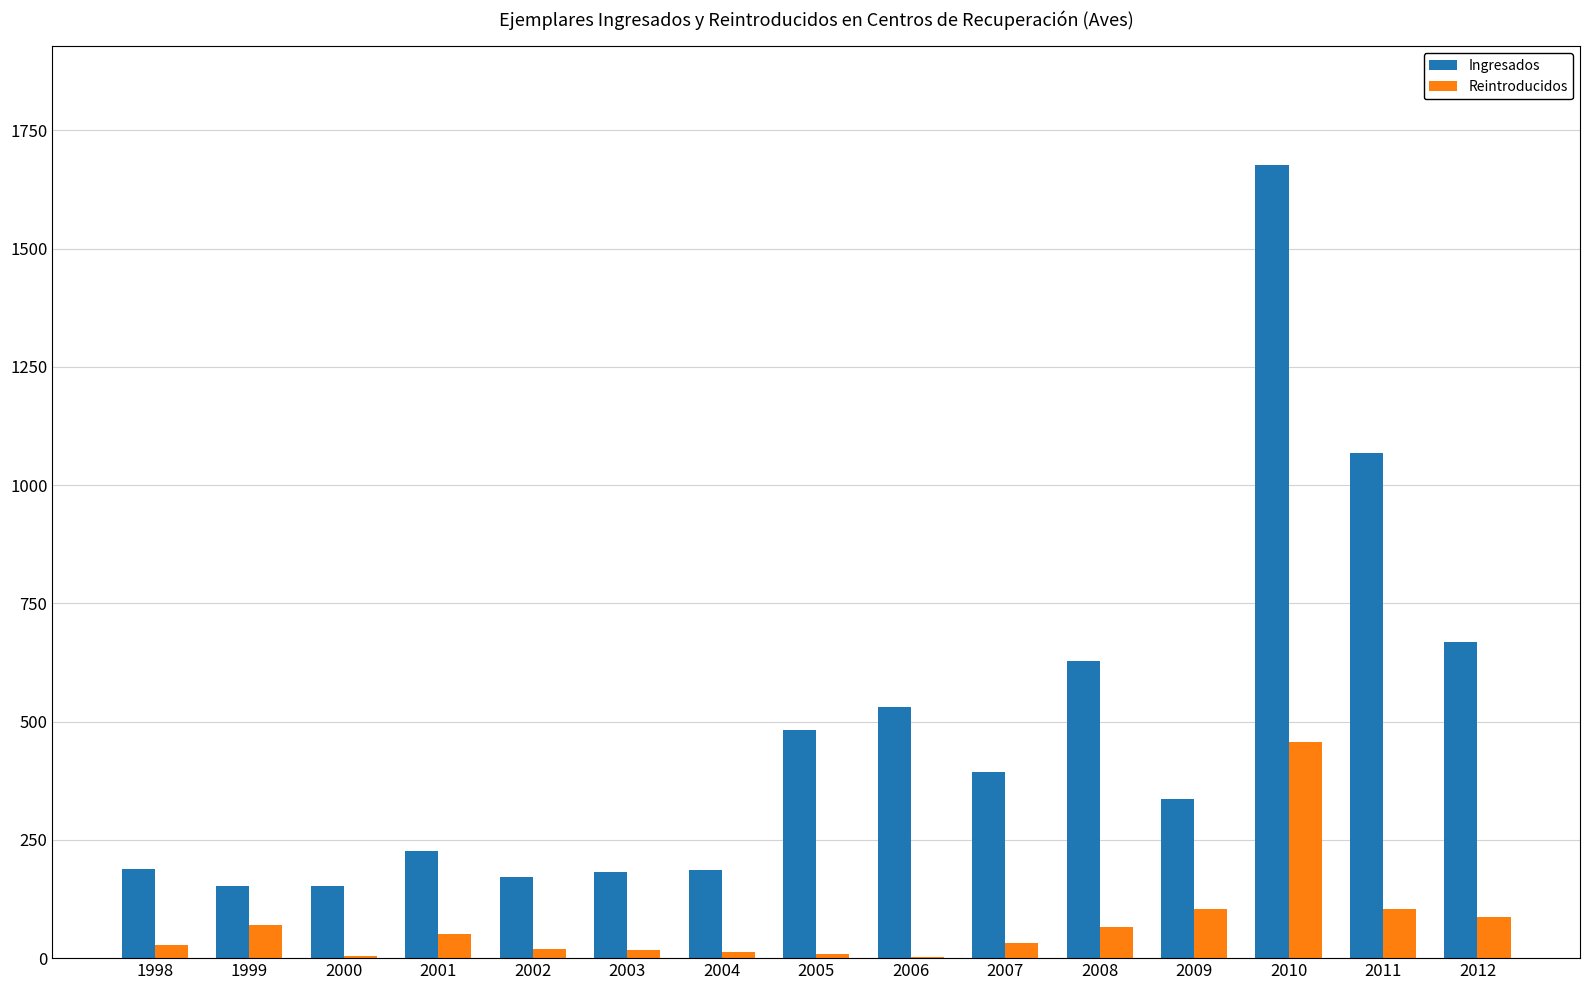

Which series has the largest total across all categories?

Ingresados